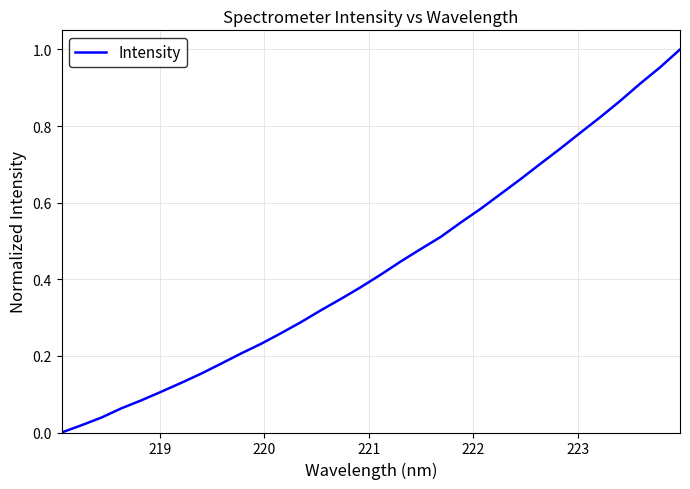

Does the chart have visible grid lines?

Yes